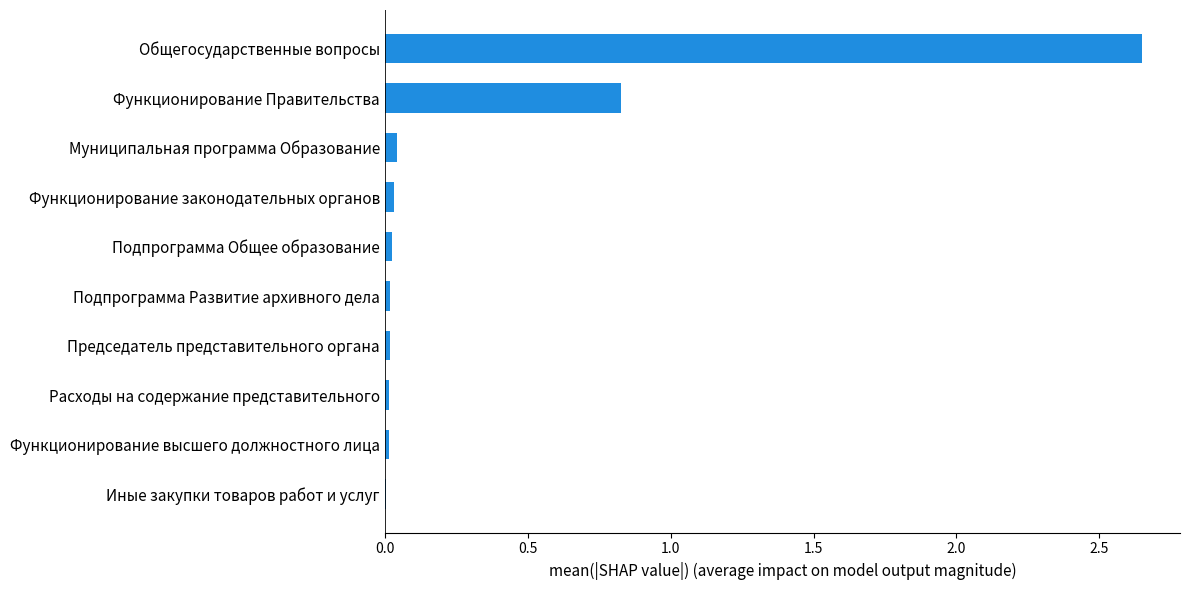

Which has a higher value, Расходы на содержание представительного or Функционирование Правительства?

Функционирование Правительства